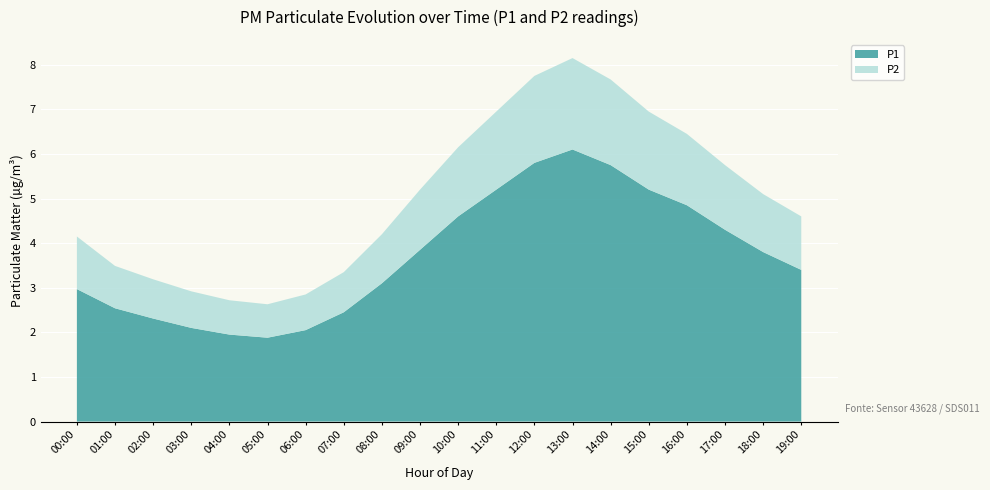

Reading left to right, extract all data points from this chart.

P1: 3.0	2.5	2.3	2.1	1.9	1.9	2.0	2.5	3.1	3.9	4.6	5.2	5.8	6.1	5.8	5.2	4.8	4.3	3.8	3.4
P2: 1.2	0.9	0.9	0.8	0.8	0.8	0.8	0.9	1.1	1.4	1.6	1.8	1.9	2.0	1.9	1.8	1.6	1.4	1.3	1.2